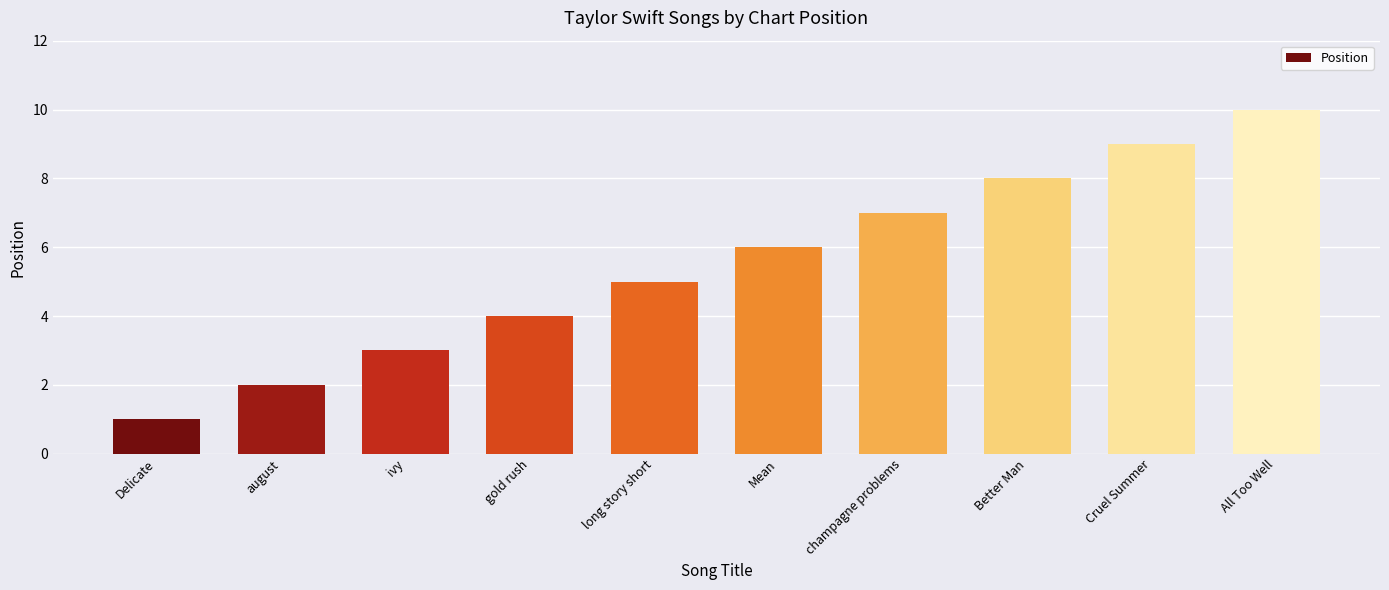

Rank the categories by value from highest to lowest.

All Too Well, Cruel Summer, Better Man, champagne problems, Mean, long story short, gold rush, ivy, august, Delicate